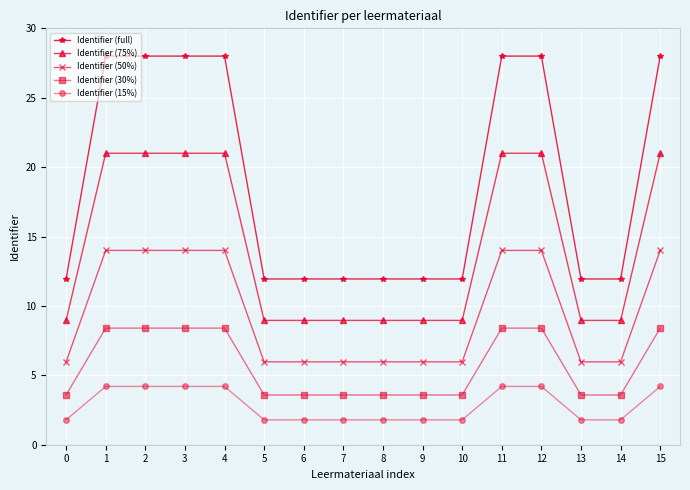

Does the chart display data point markers on the line(s)?

Yes